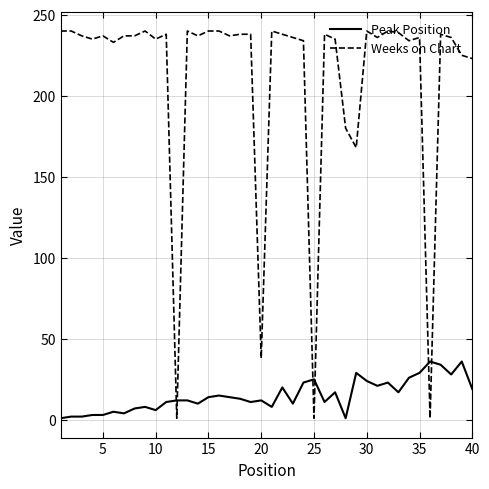

Which series ends up on top after the final intersection of Weeks on Chart and Peak Position?

Weeks on Chart